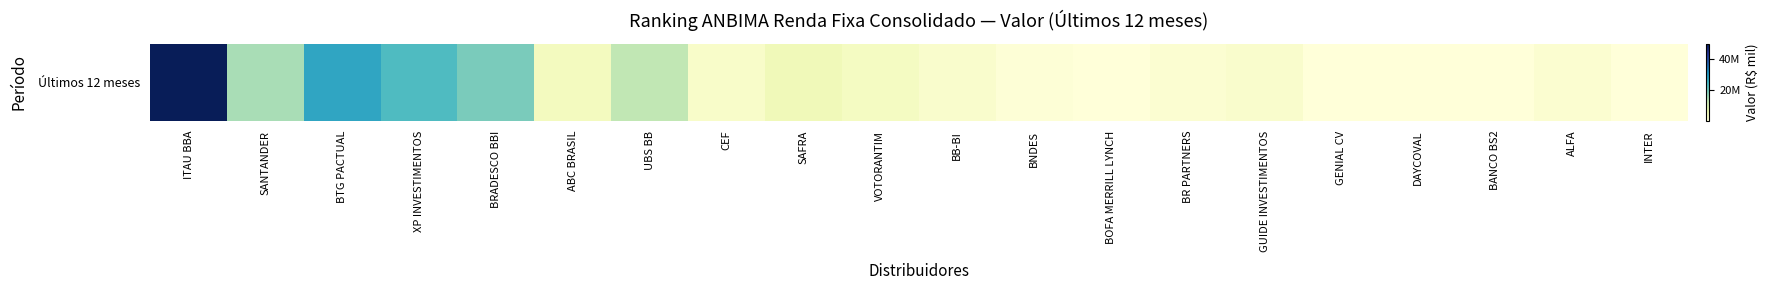

Rank the categories by value from highest to lowest.

ITAU BBA, BTG PACTUAL, XP INVESTIMENTOS, BRADESCO BBI, SANTANDER, UBS BB, SAFRA, ABC BRASIL, VOTORANTIM, CEF, BB-BI, GUIDE INVESTIMENTOS, ALFA, BR PARTNERS, BNDES, INTER, GENIAL CV, BANCO BS2, BOFA MERRILL LYNCH, DAYCOVAL